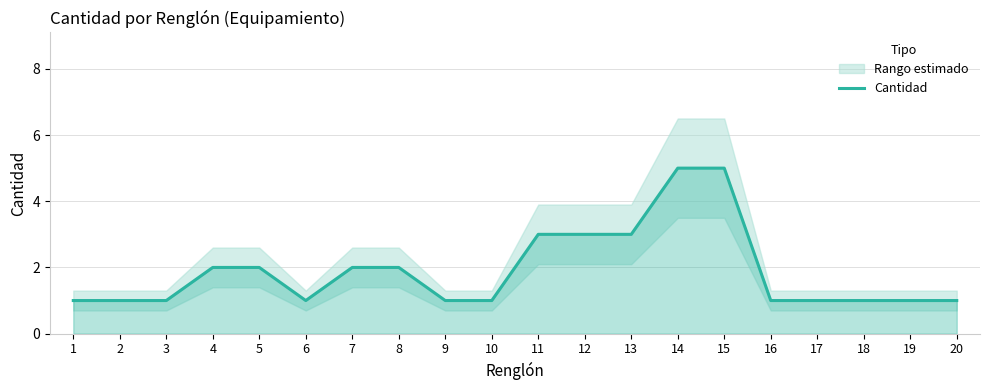

At which category does the chart reach its minimum across all series?

1